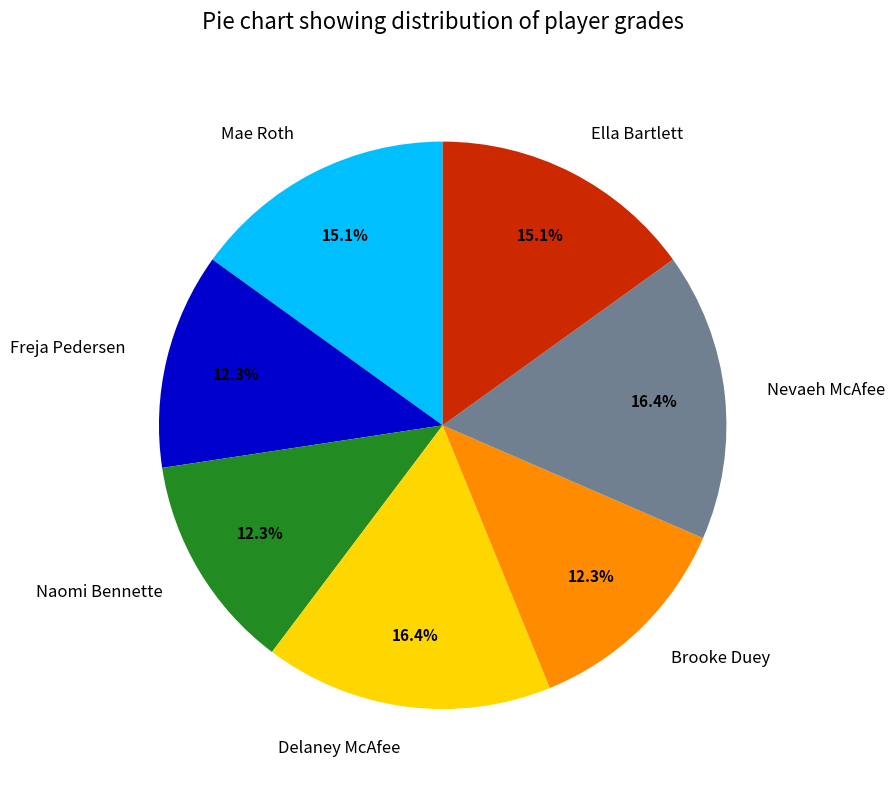

Between Naomi Bennette and Delaney McAfee, which is larger?

Delaney McAfee